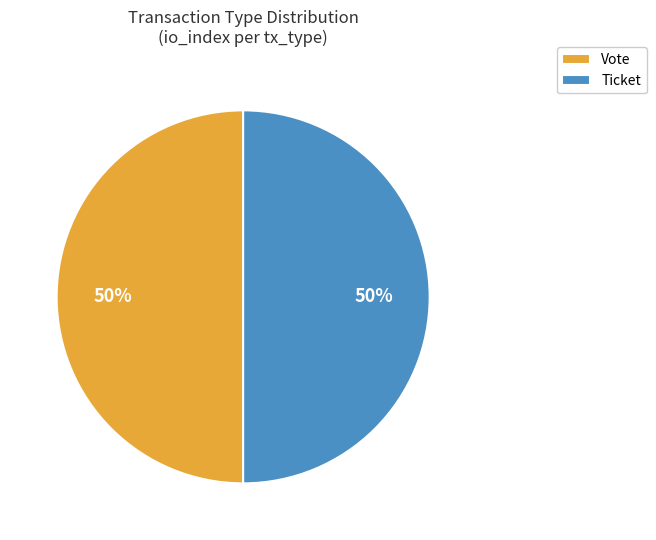

To the nearest percent, what is the difference between the largest and smallest slice percentages?

0%